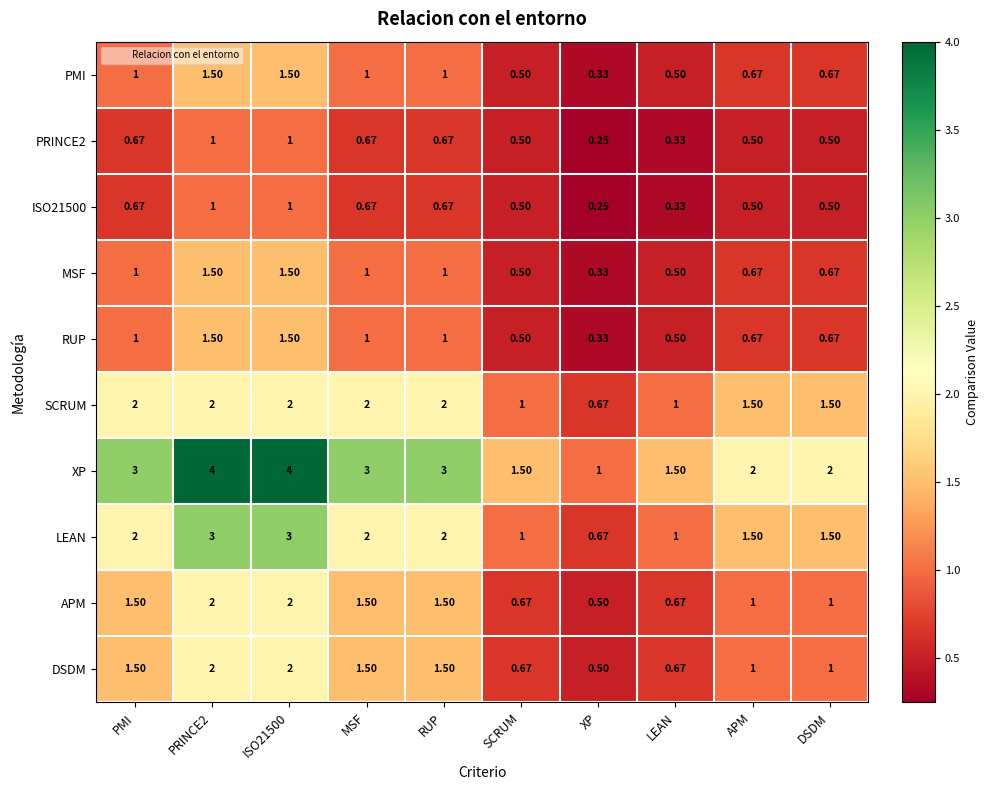

Where does the DSDM series first go above 1?

PMI